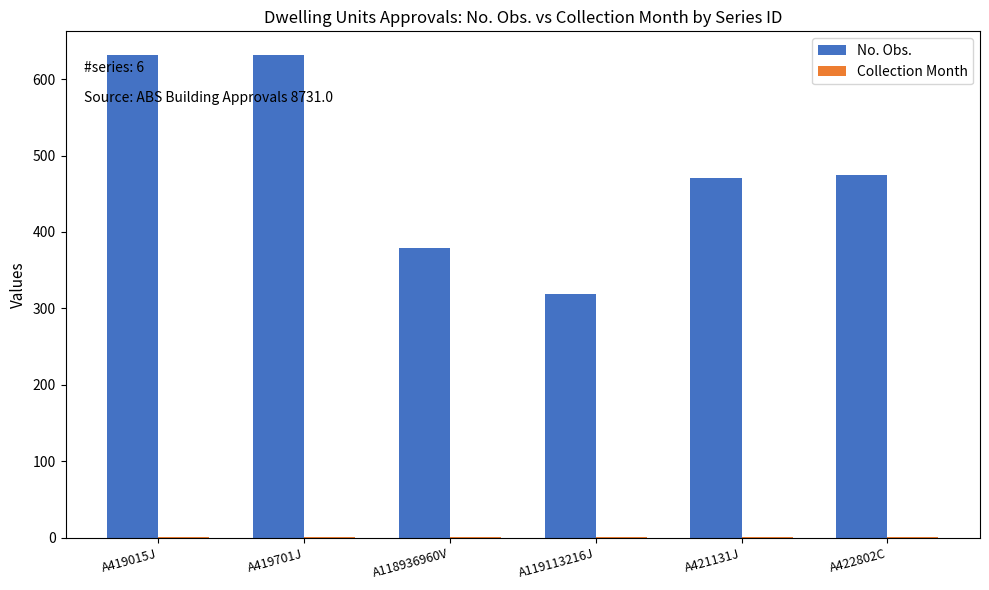

Does the chart contain stacked bars?

No